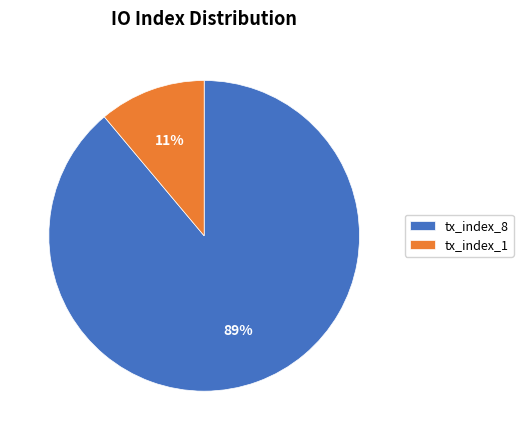

Count the number of slices in the pie.

2